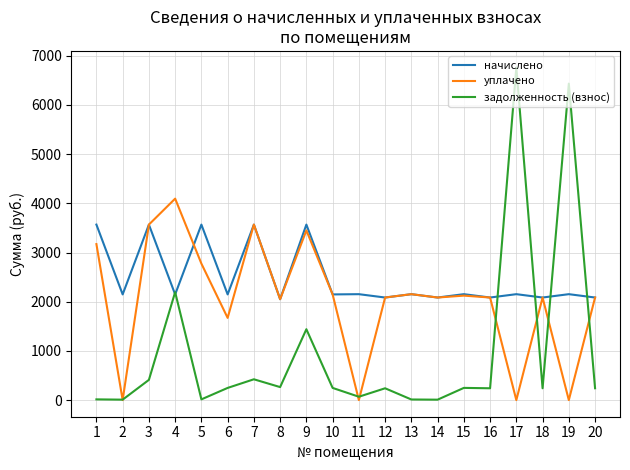

Does the chart have visible grid lines?

Yes